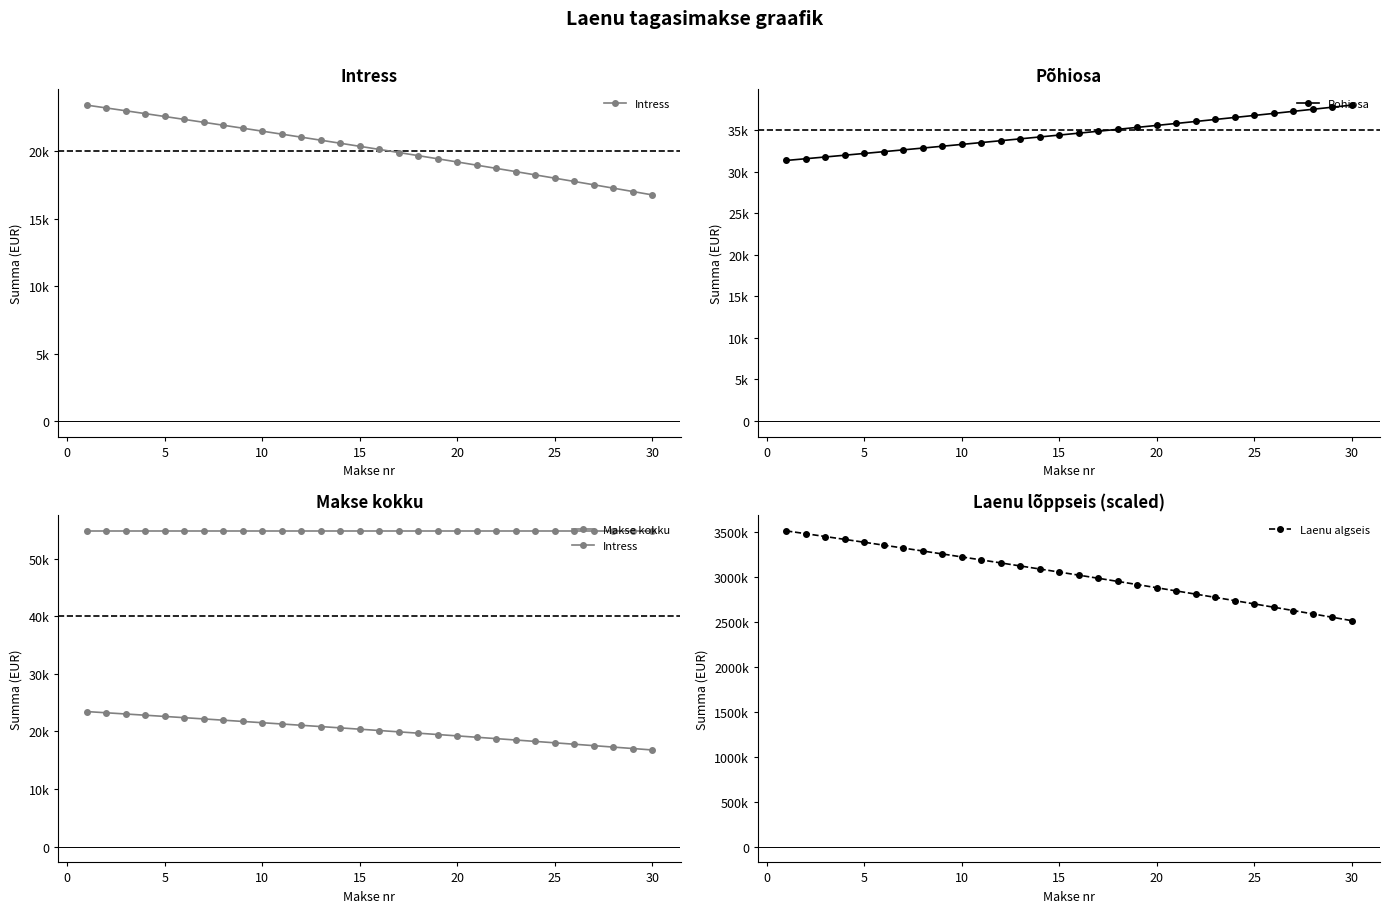

What is the total value across all series at 10?

3531311.0